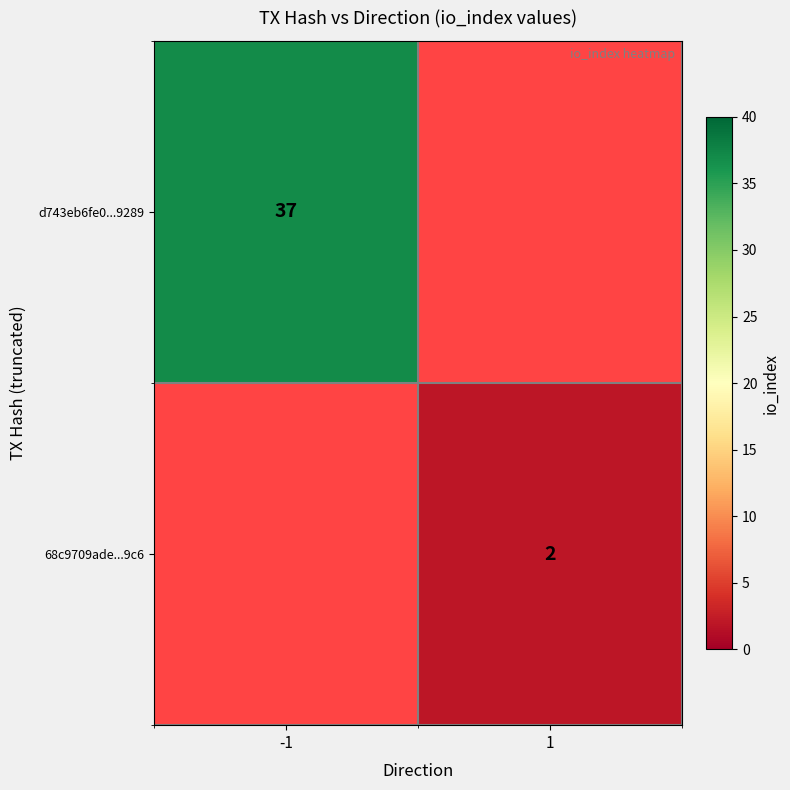

True or false: 68c9709ade...9c6 has a value of 1 at 1.

False